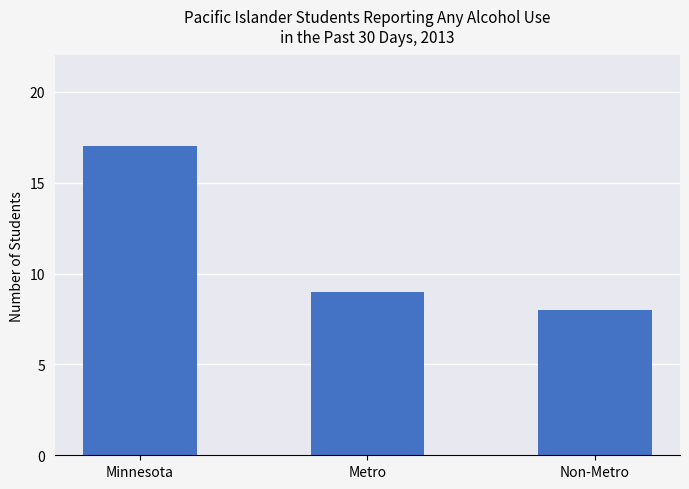

Between Minnesota and Metro, which is larger?

Minnesota